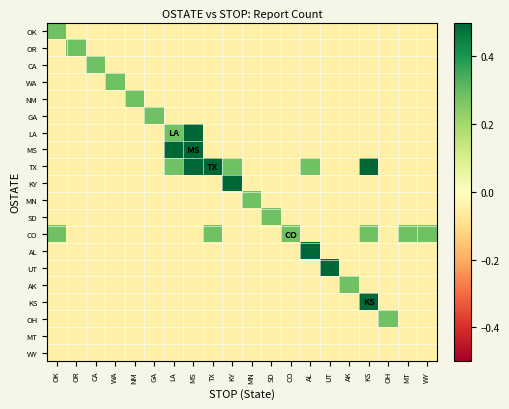

Which category has the lowest value across all series?

OR